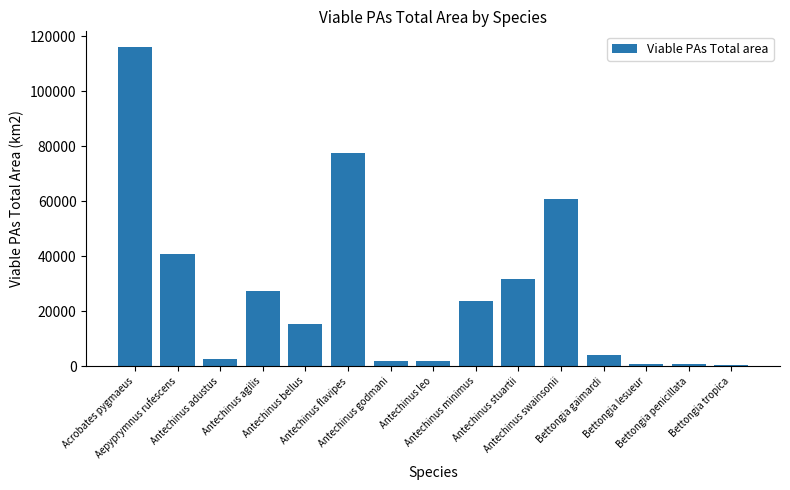

At which label is the value closest to 58190?

Antechinus swainsonii